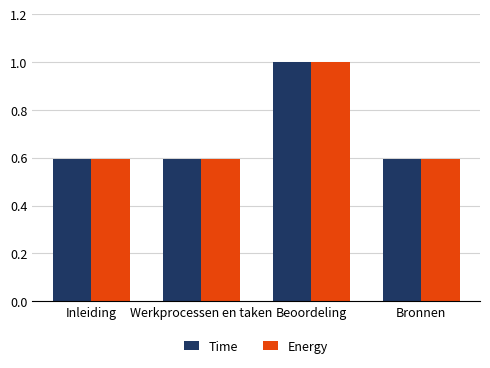

At which category is the sum across all series the highest?

Beoordeling